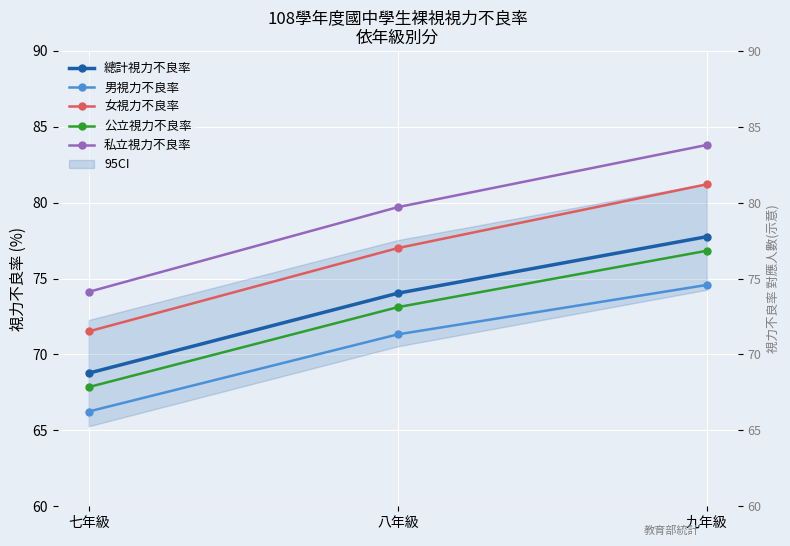

At which category does the chart reach its minimum across all series?

七年級